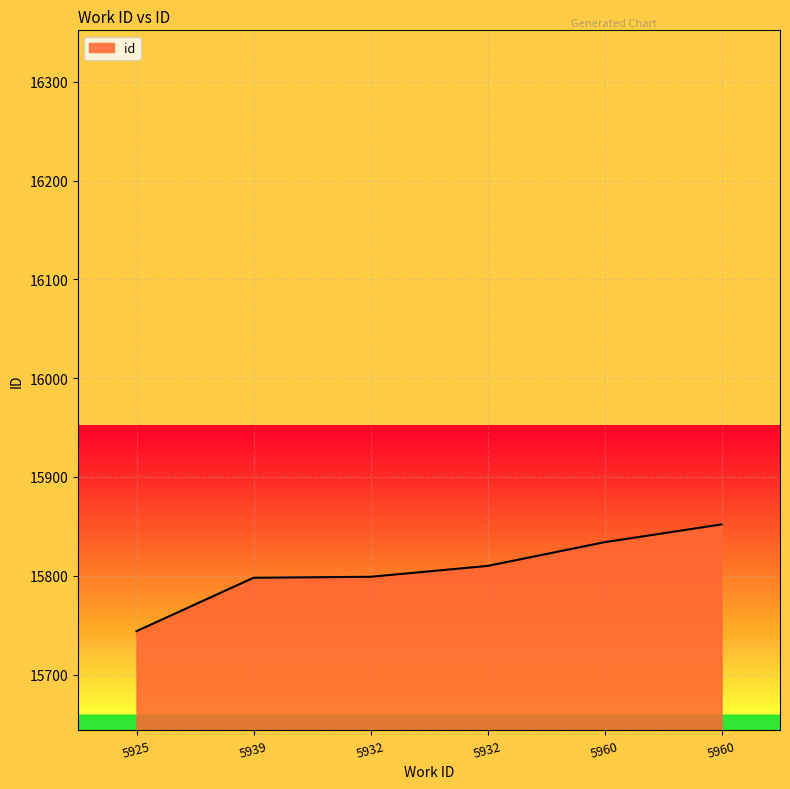

What is the label of the 1st point from the right?

5960